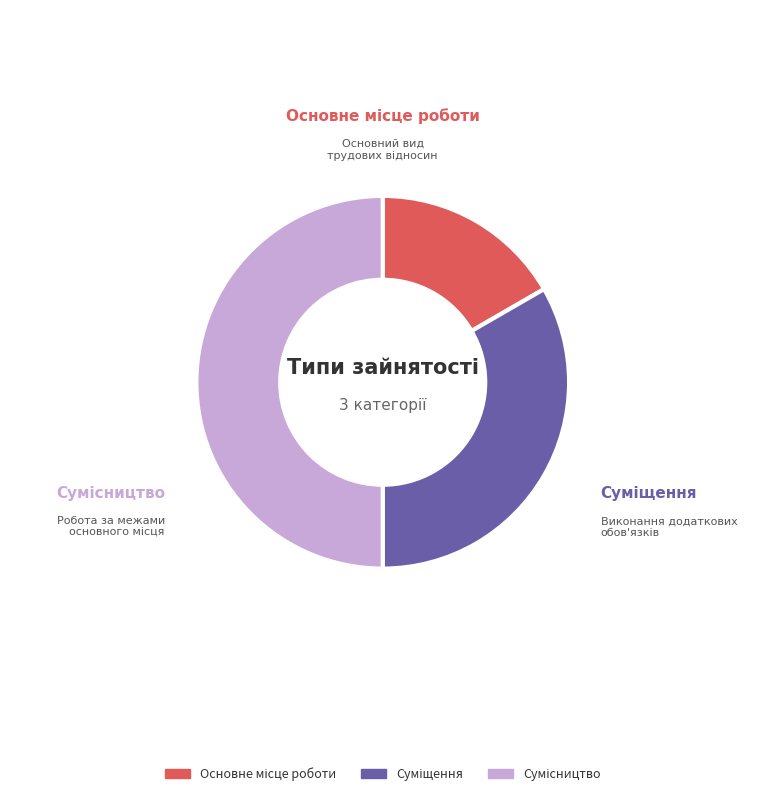

Does Суміщення represent more than half of the total?

No